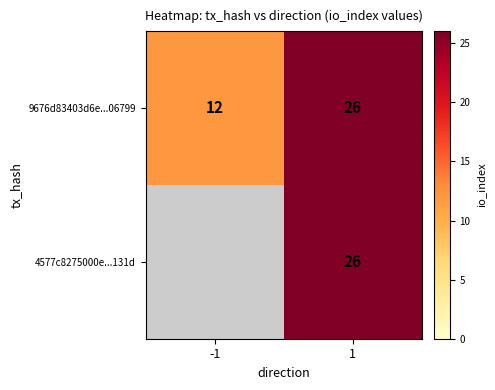

At how many categories does at least one series exceed 22?

1